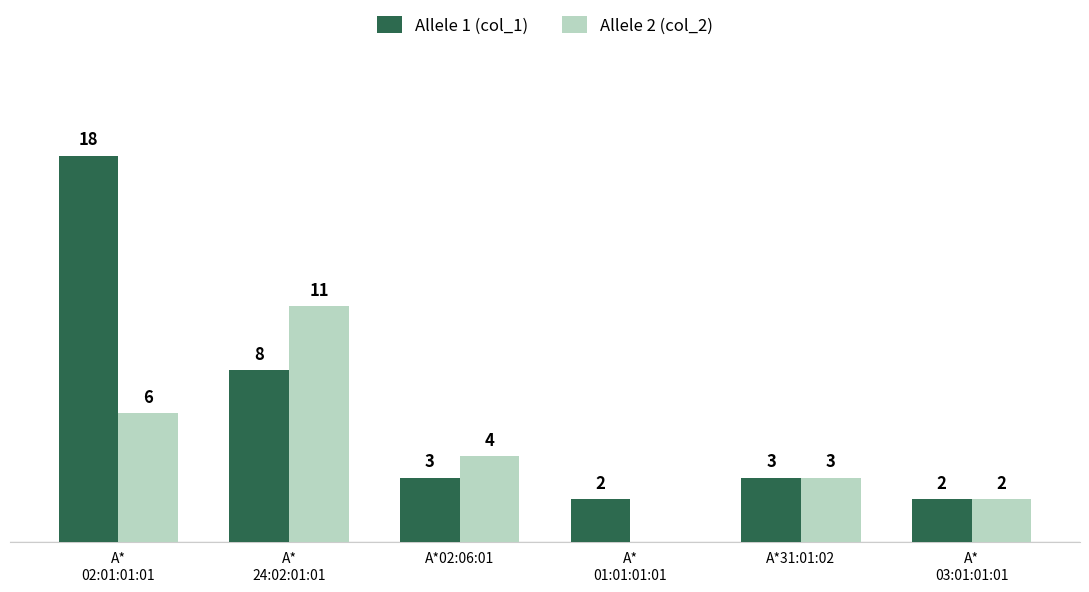

What are all the series names shown in the legend?

Allele 1 (col_1), Allele 2 (col_2)